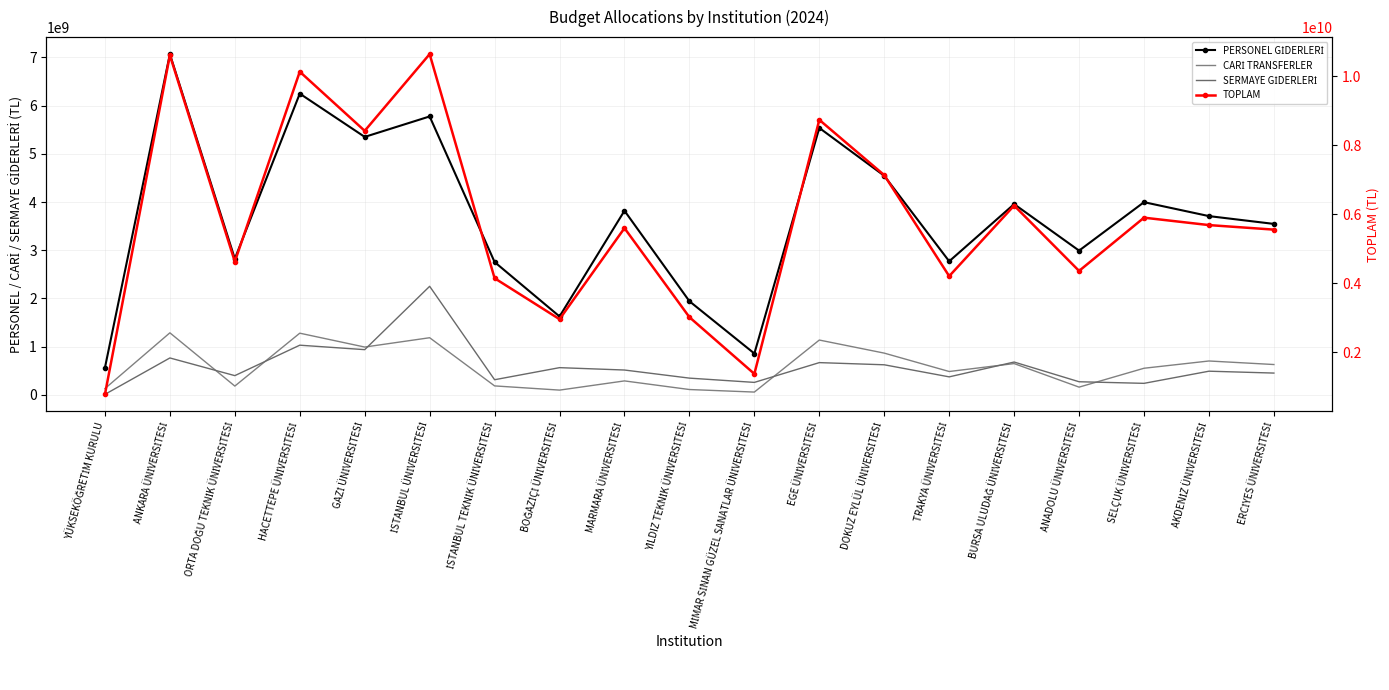

What value does the PERSONEL GİDERLERİ series have at İSTANBUL ÜNİVERSİTESİ, to the nearest 100?

5775926000